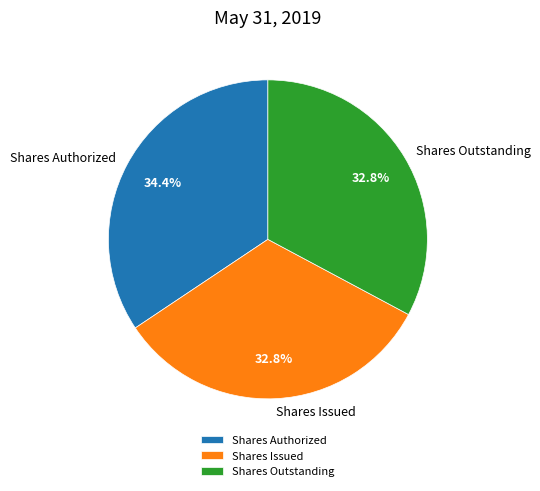

What is the largest slice in the pie chart?

Shares Authorized